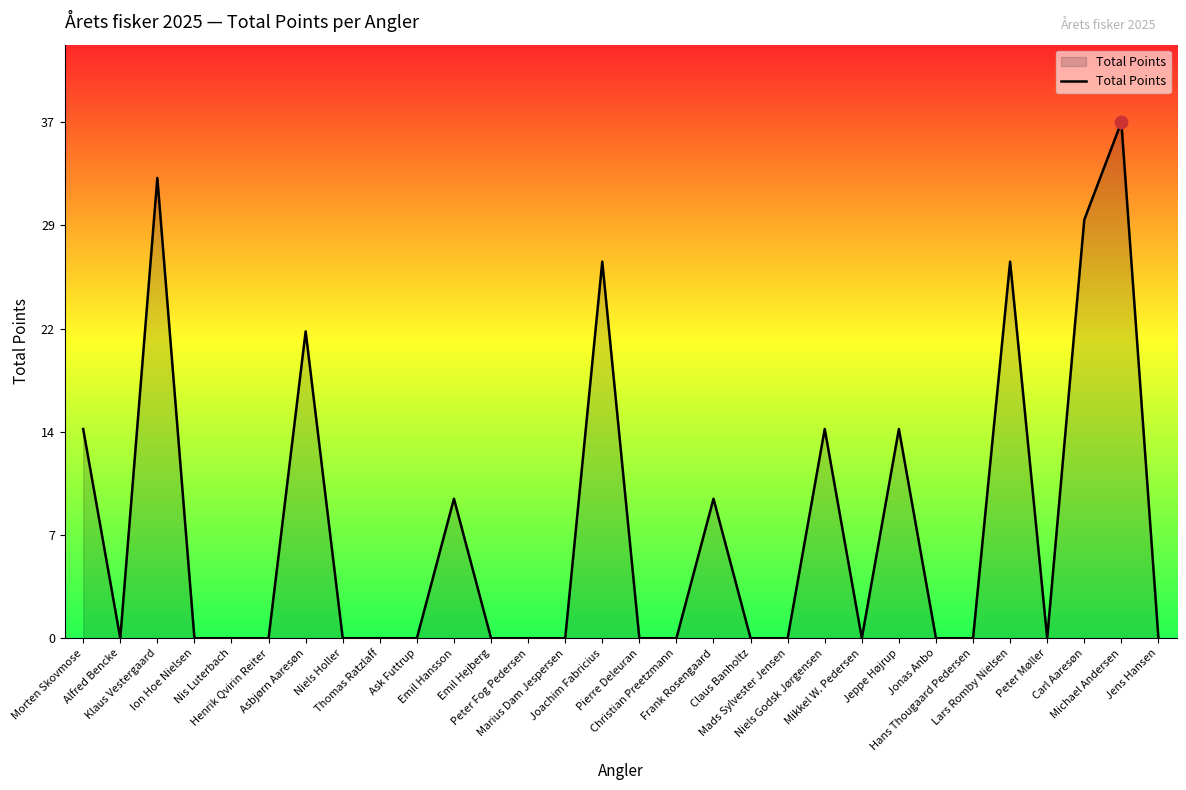

Between Mads Sylvester Jensen and Thomas Ratzlaff, which is larger?

Mads Sylvester Jensen